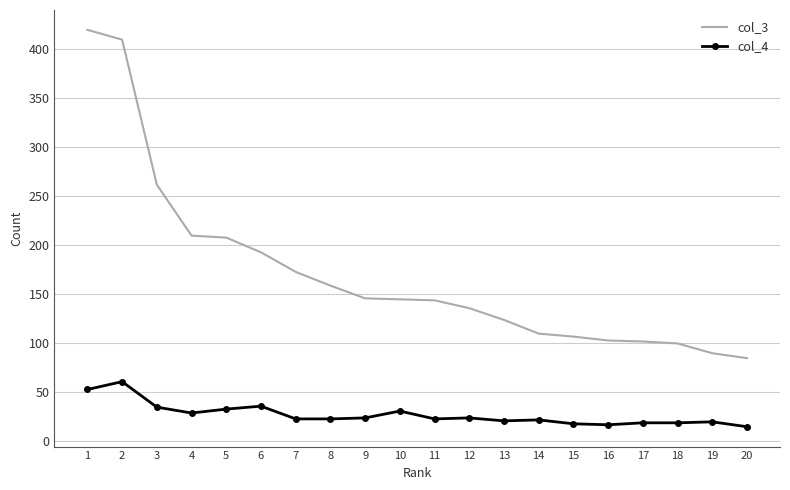

Which series has the largest range (max minus min)?

col_3